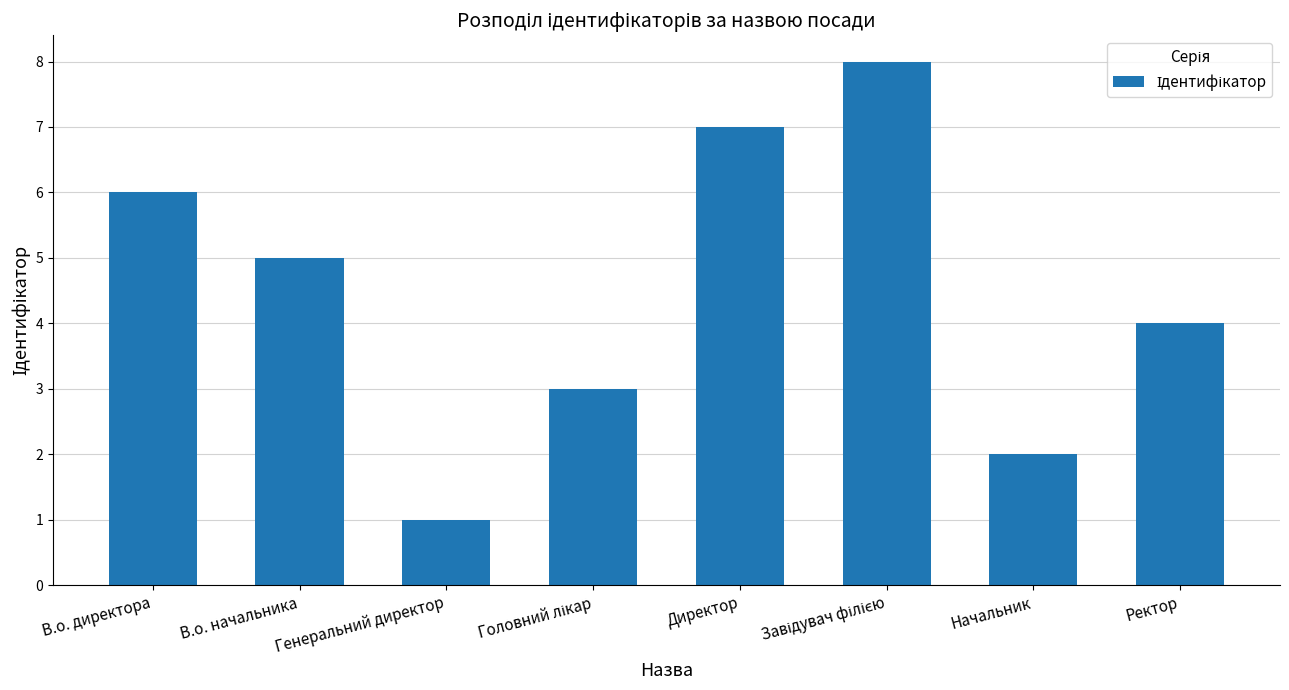

The value at Ректор is 1. True or false?

False